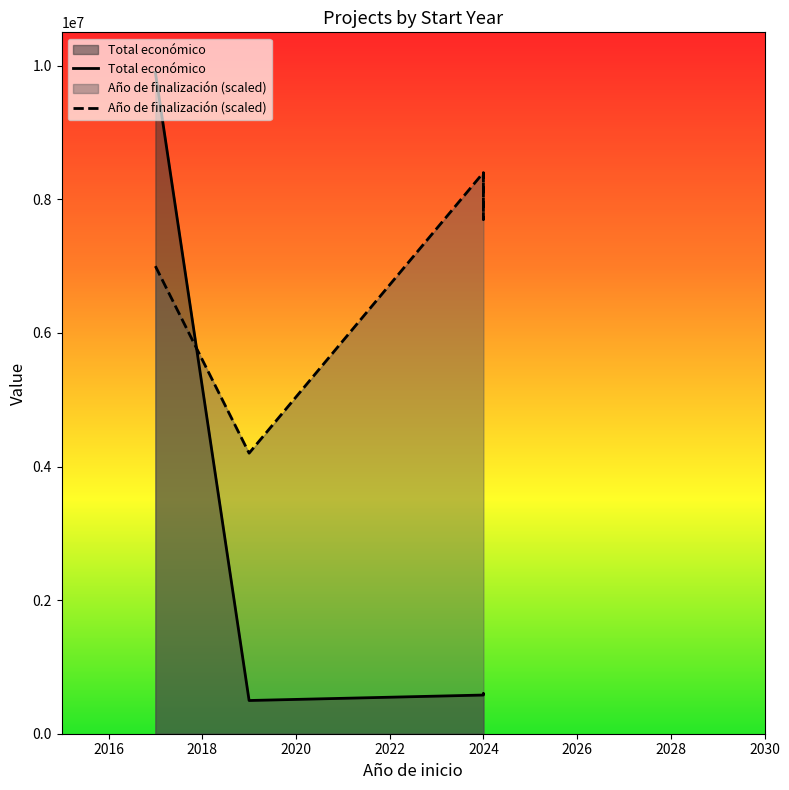

The value of Año de finalización at 2024 is 433. True or false?

False